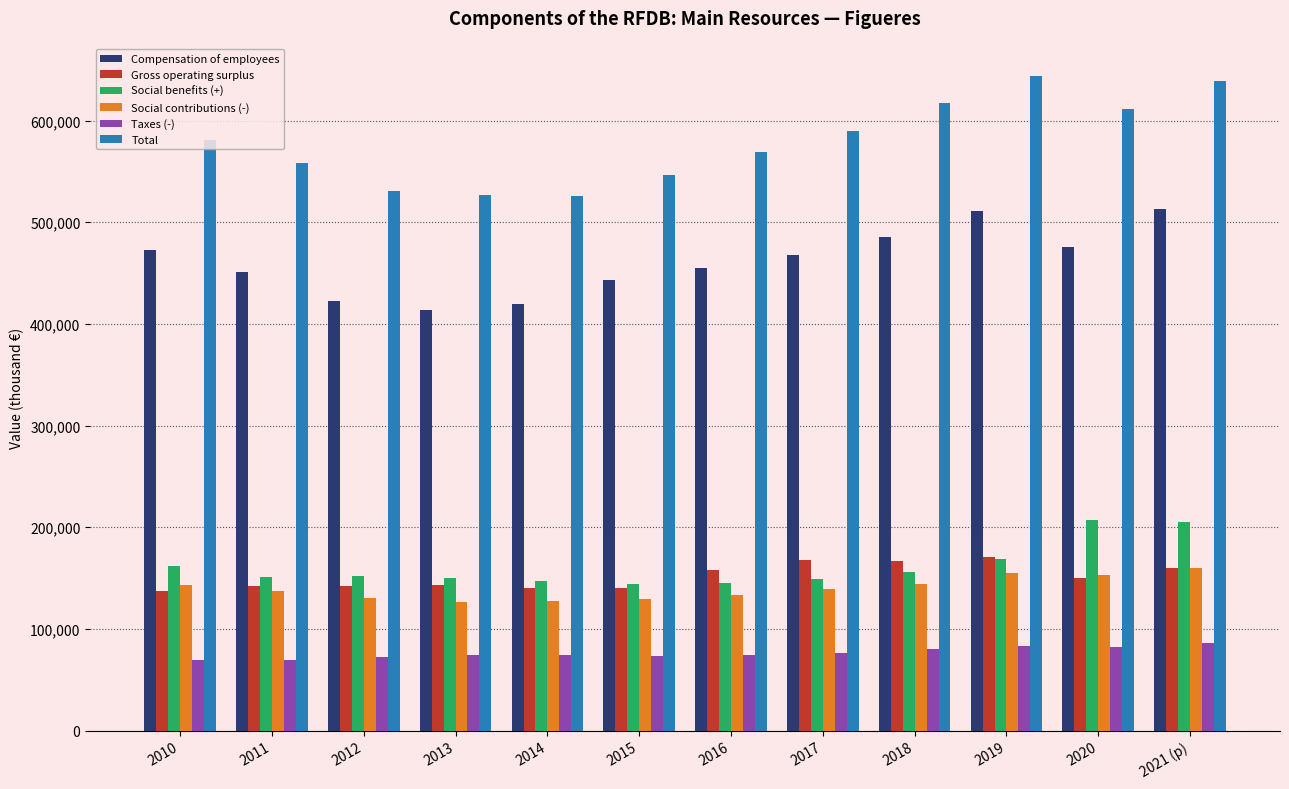

The Social benefits (+) series shows 204940 at 2021 (p). True or false?

True